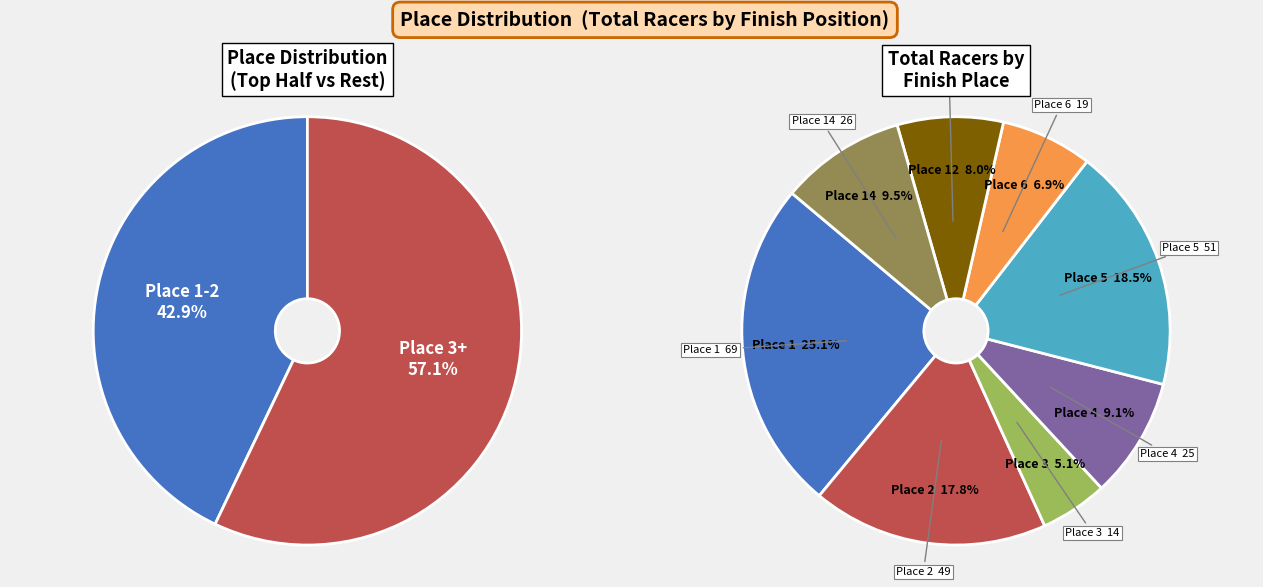

Does Place 4 account for over 50% of the chart?

No